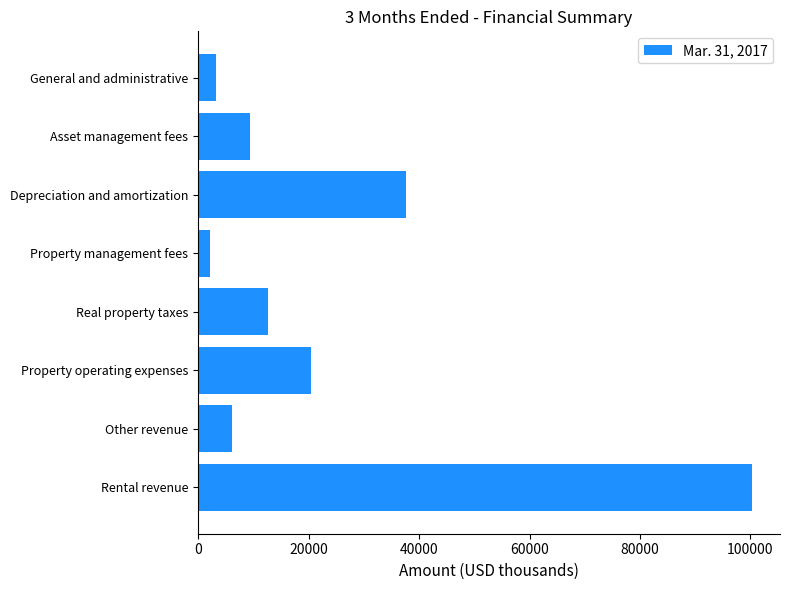

Which category has the lowest value across all series?

Property management fees